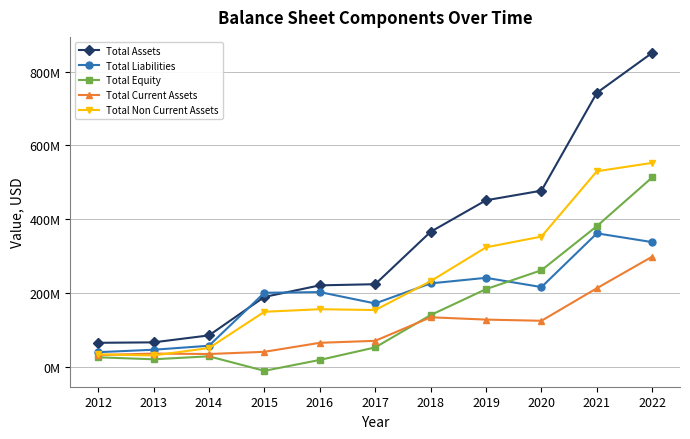

True or false: Total Assets and Total Non Current Assets cross at least once.

False